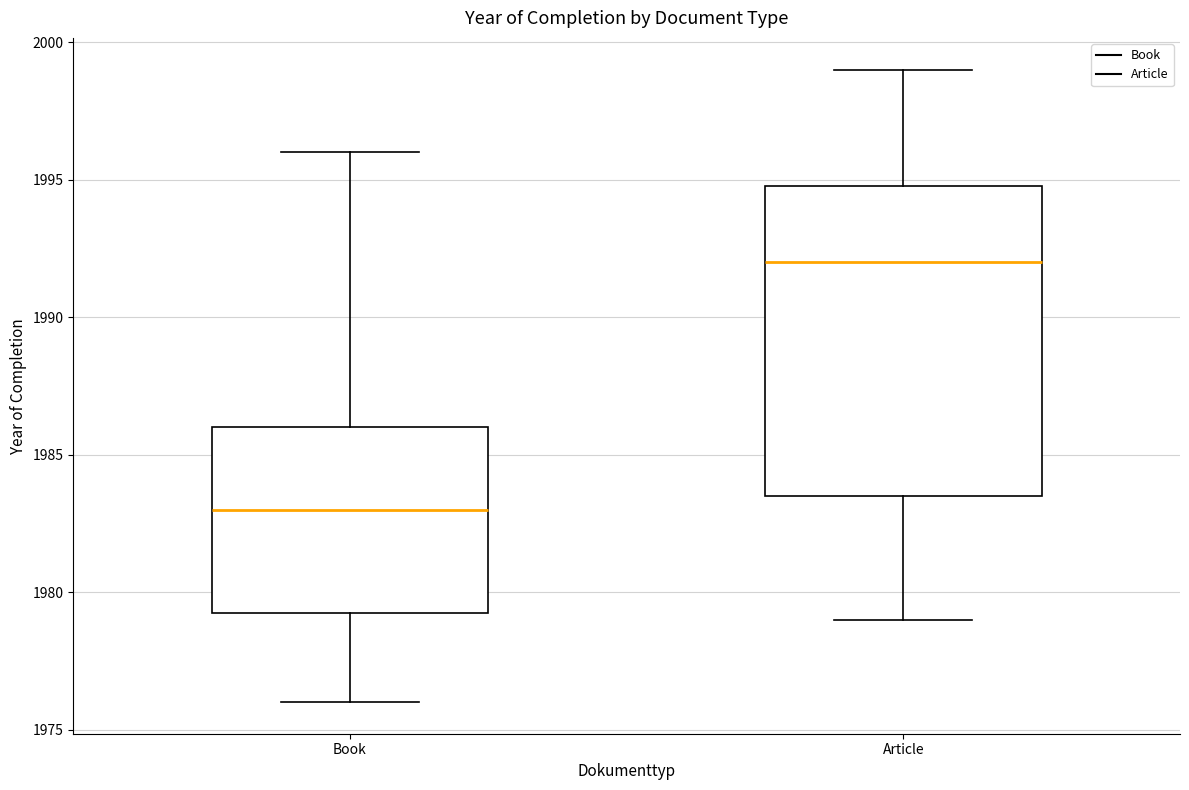

Where does the lower whisker of the box for Book end on the y-axis? The values are not printed on the chart, so give them approximately, as read against the axis.

1976.0